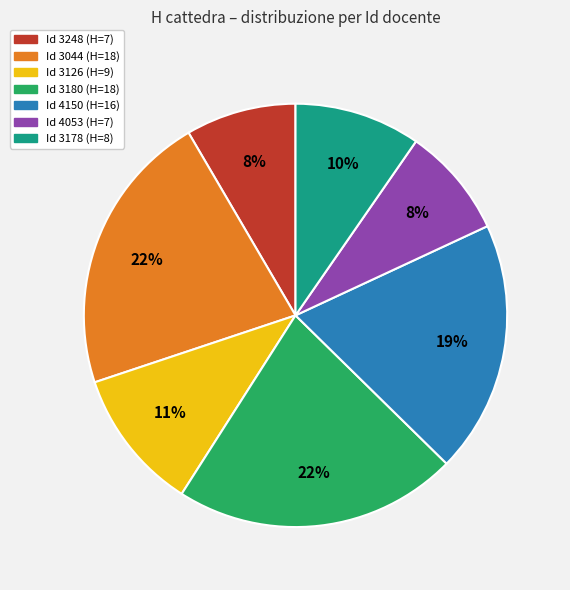

Is the sum of Id 4053 (H=7) and Id 4150 (H=16) greater than half?

No